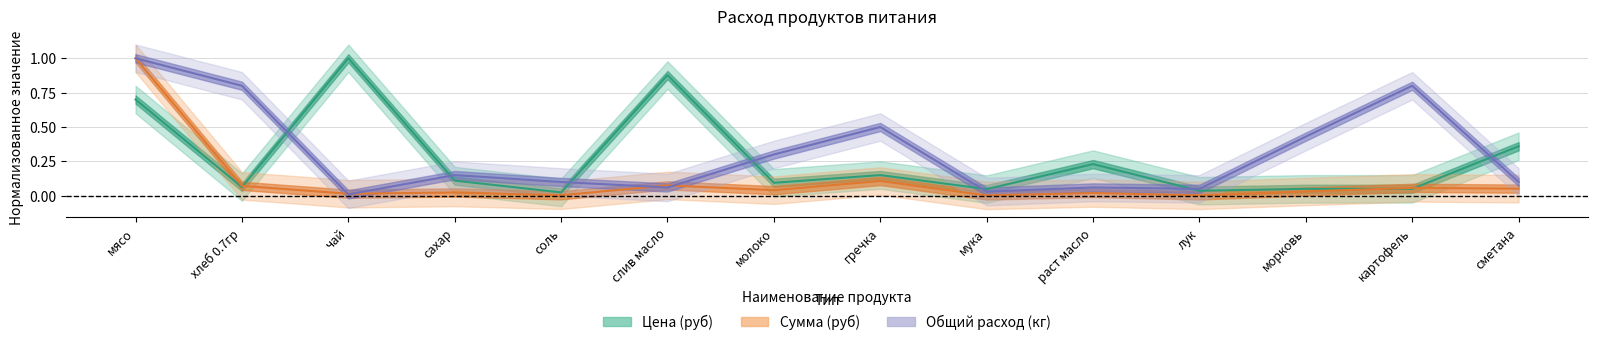

List the labels in order of Цена (руб) value, largest first.

чай, слив масло, мясо, сметана, раст масло, гречка, сахар, молоко, хлеб 0.7гр, морковь, картофель, мука, лук, соль